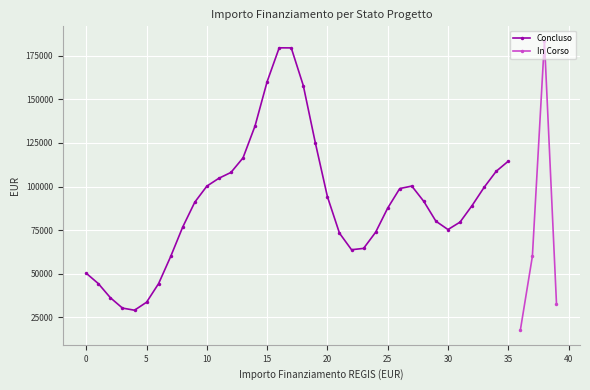

True or false: there are more than 1 points higher than both neighbors.

False